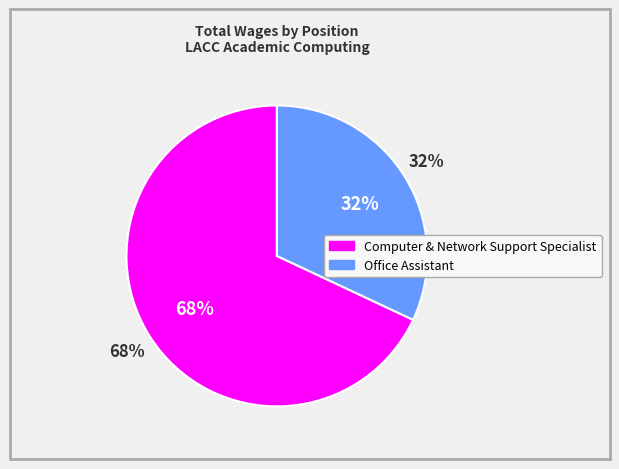

To the nearest percent, what portion does Computer & Network Support Specialist represent?

68%